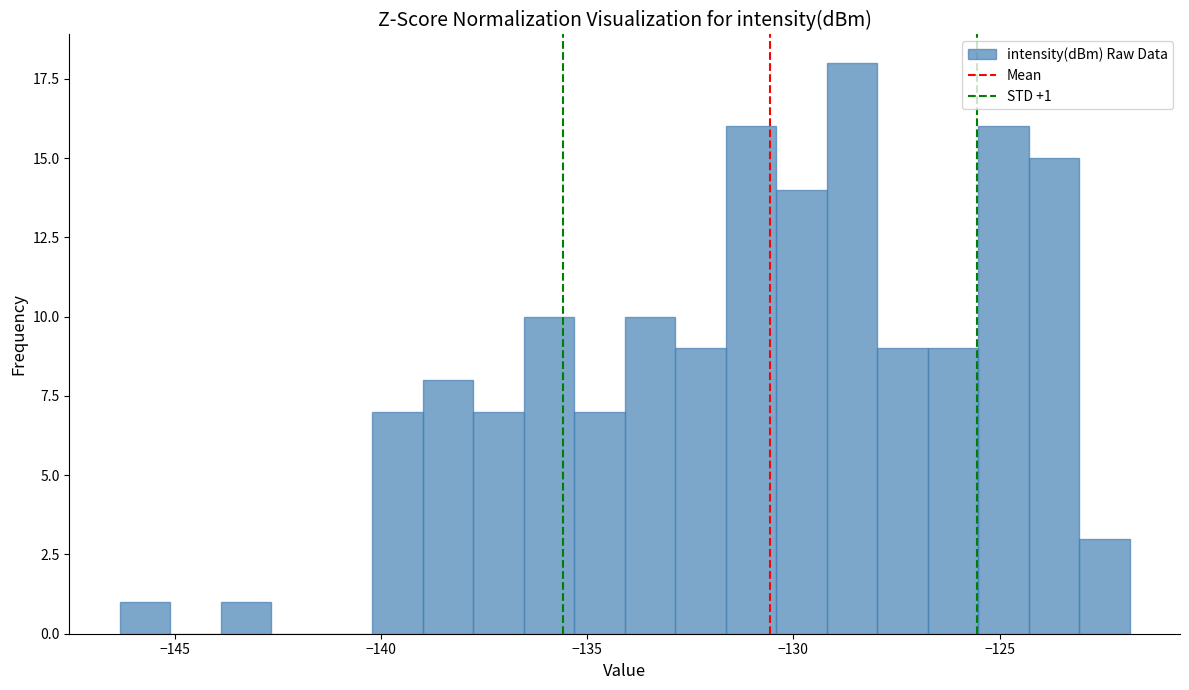

Read against the x-axis, roughly where is the centre of the tallest bar?

-128.5